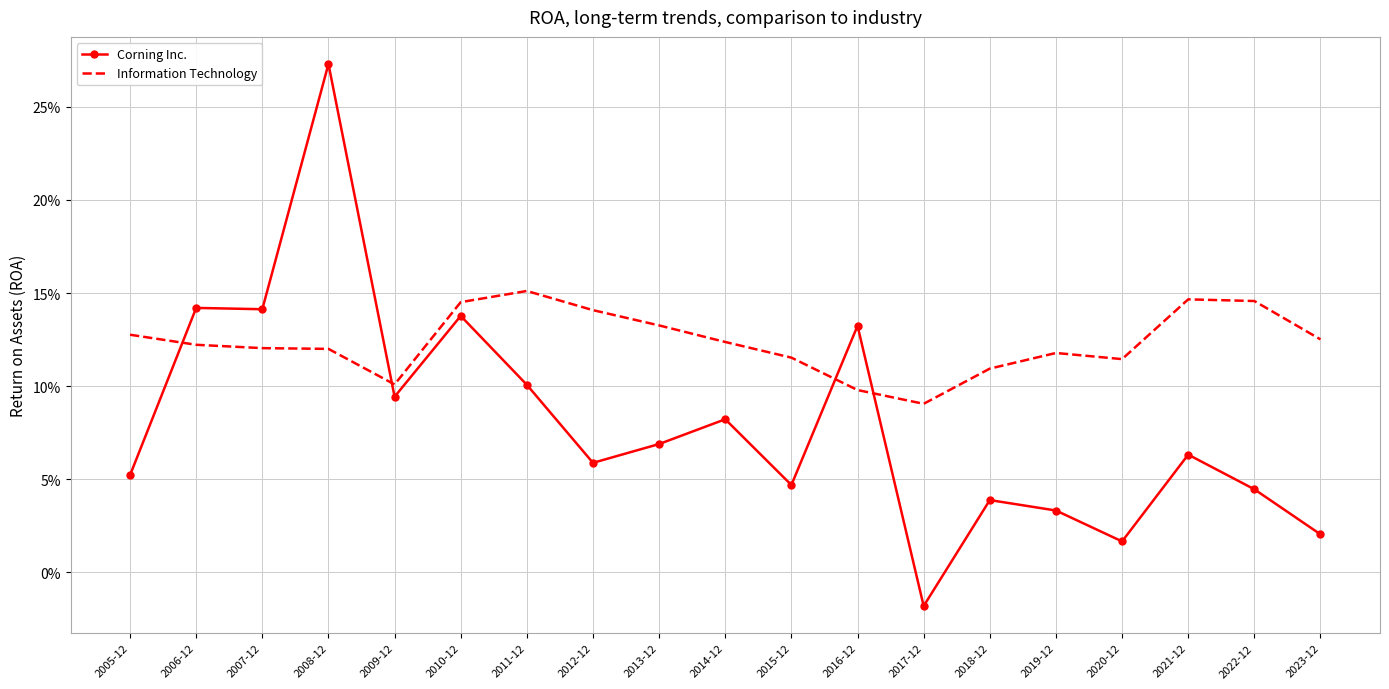

What are all the series names shown in the legend?

Corning Inc., Information Technology